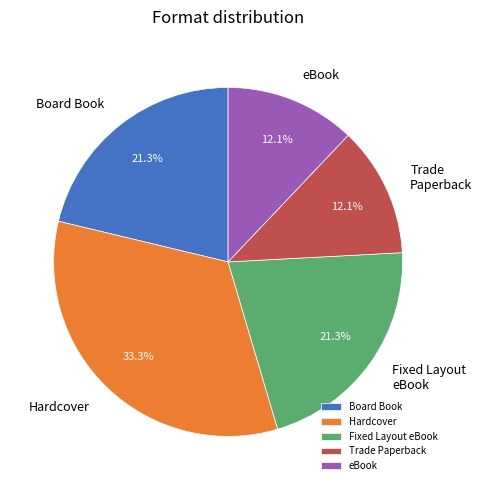

What percentage do eBook and Hardcover together represent?

45.4%